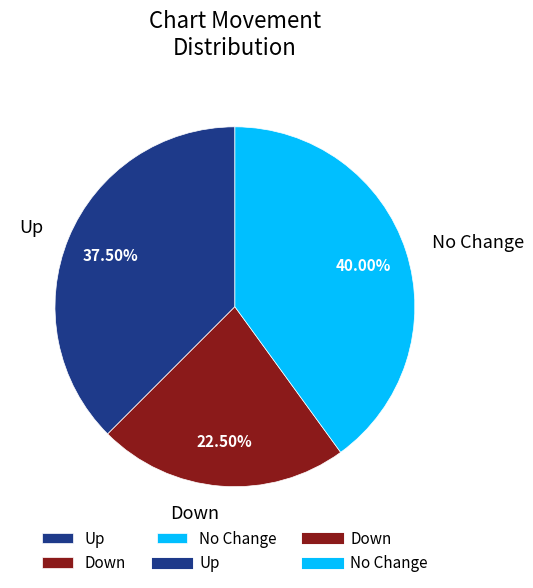

How many segments does this pie chart have?

3